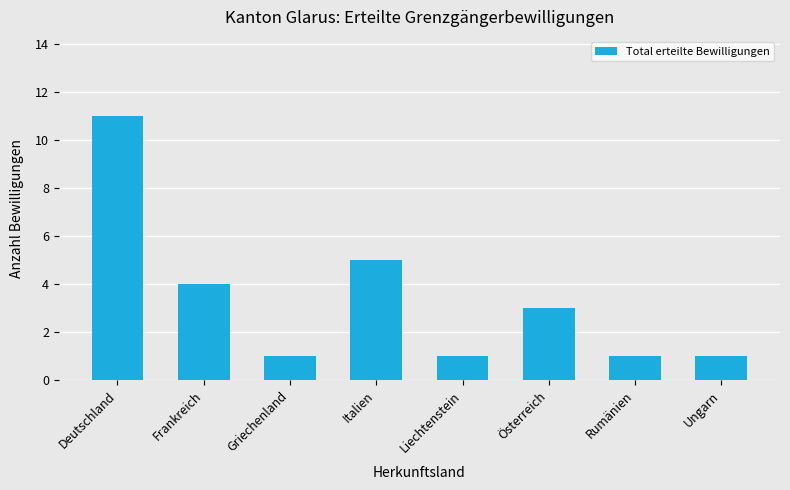

Count the number of data series in this chart.

1